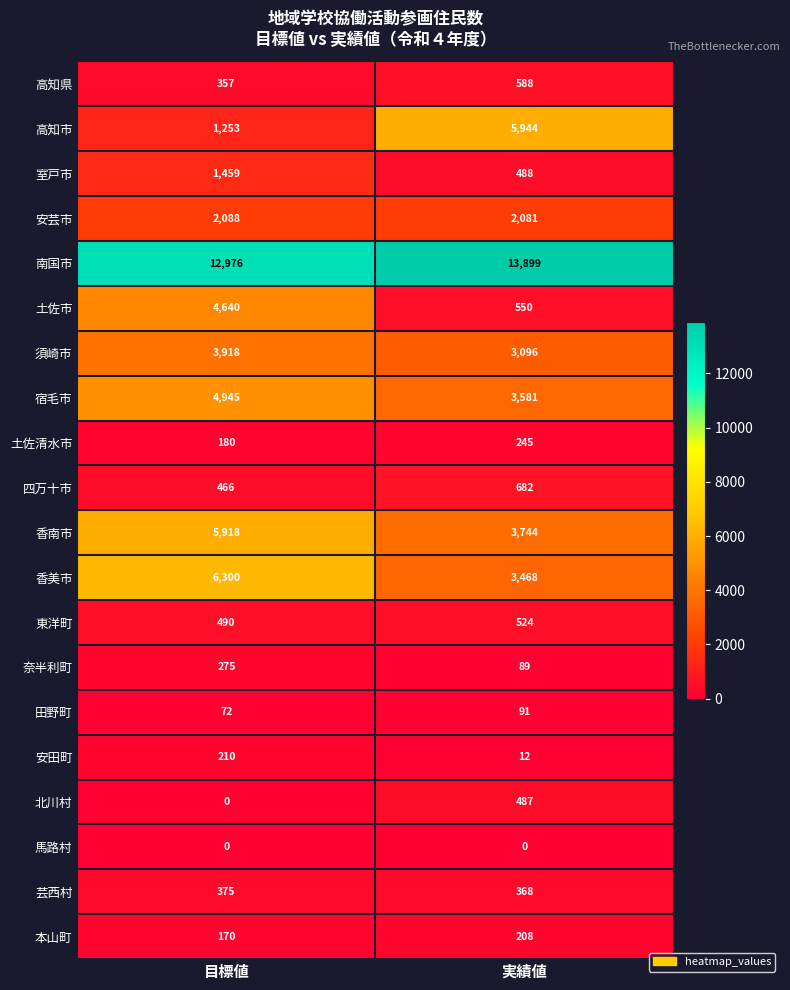

True or false: 室戸市 has a value of 666 at 実績値.

False